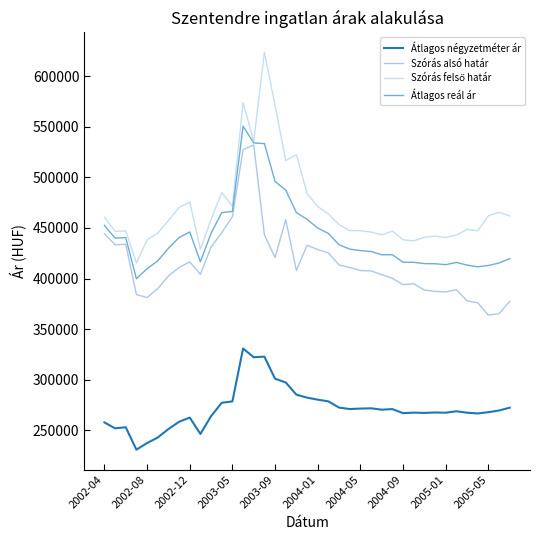

What is the greatest value displayed?

623562